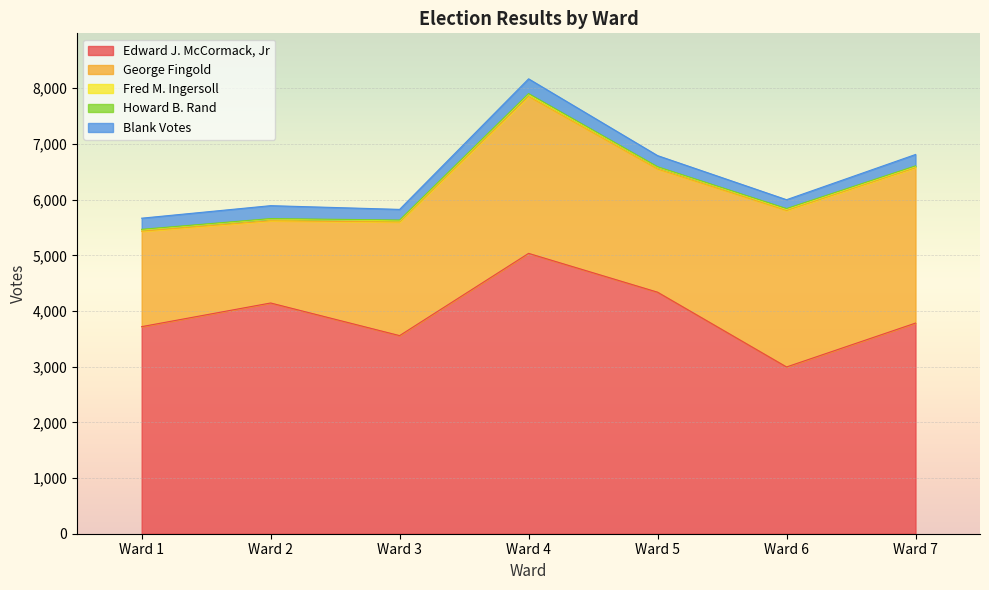

True or false: Blank Votes and Fred M. Ingersoll intersect in this chart.

False